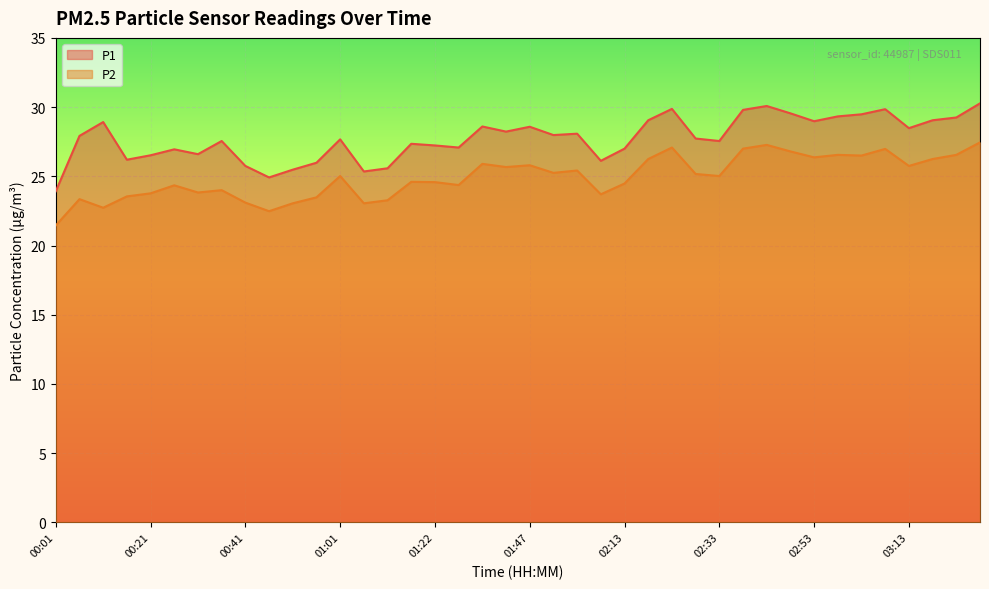

What is the total value across all series at 13?

48.4